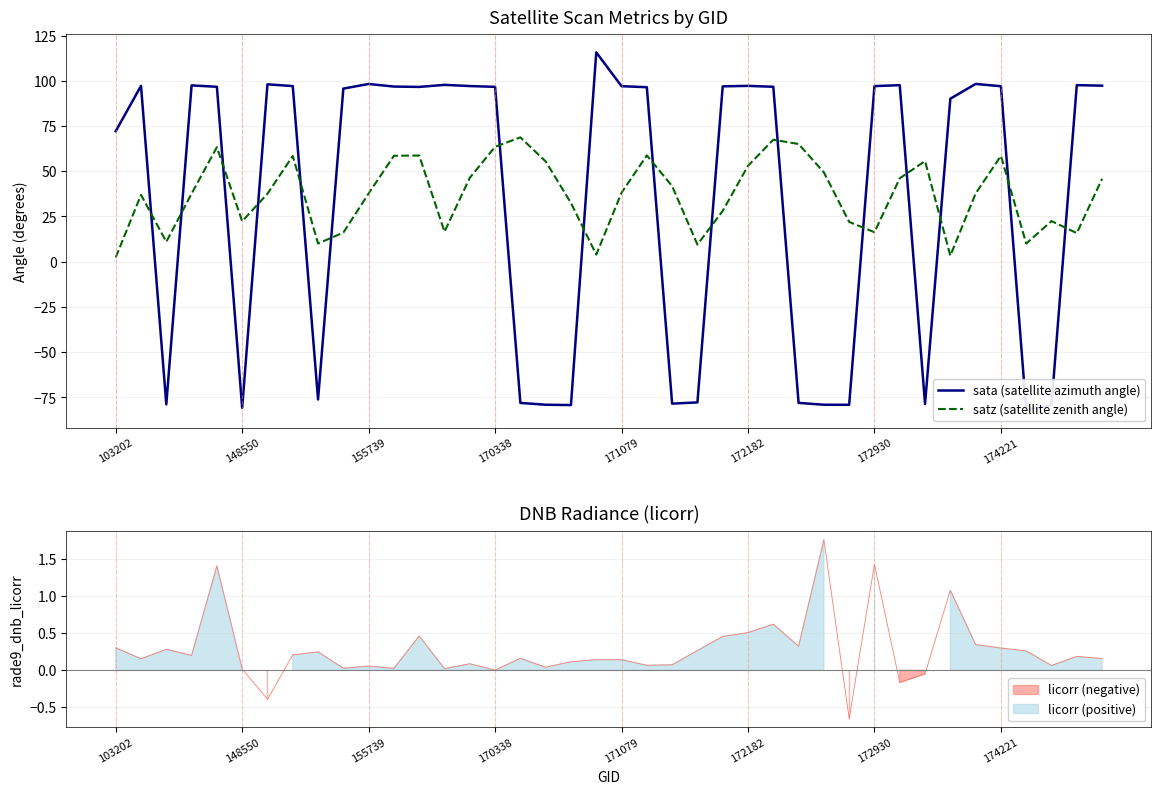

Between 103202 and 31, which series saw the biggest shift?

satz (satellite zenith angle)